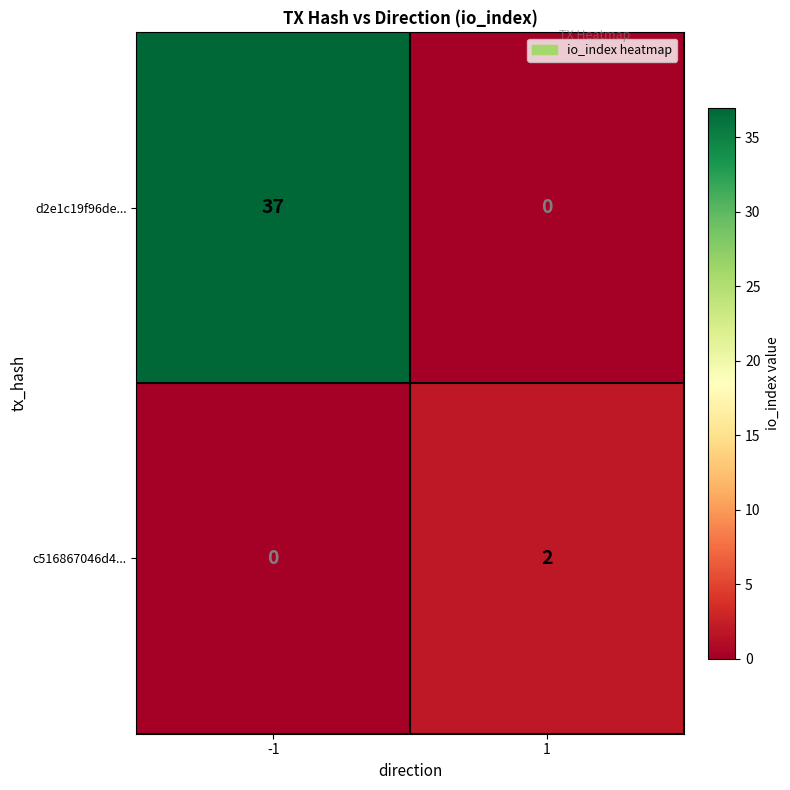

True or false: d2e1c19f96de... has a value of 14 at 1.

False